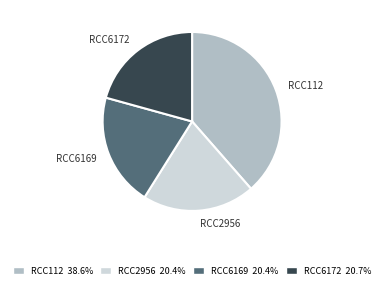

Combined, do RCC6169 and RCC2956 account for over 50%?

No